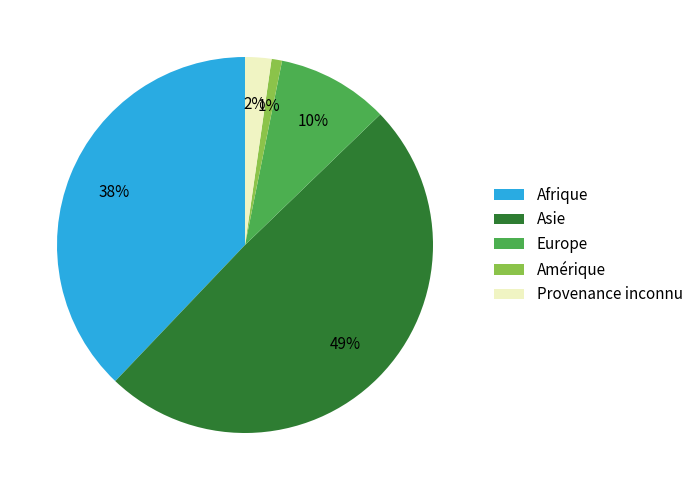

Which category has the smallest portion of the pie?

Amérique